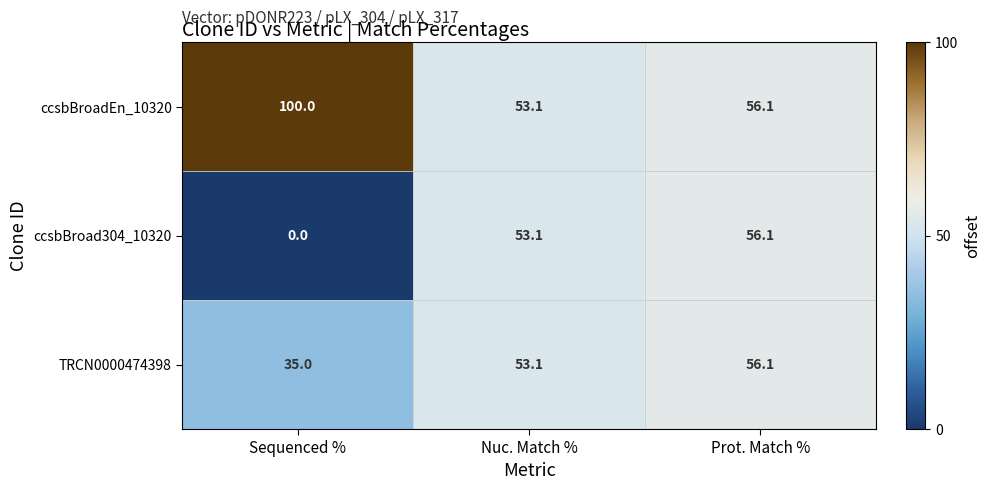

The value of ccsbBroad304_10320 at Sequenced % is 33.8. True or false?

False